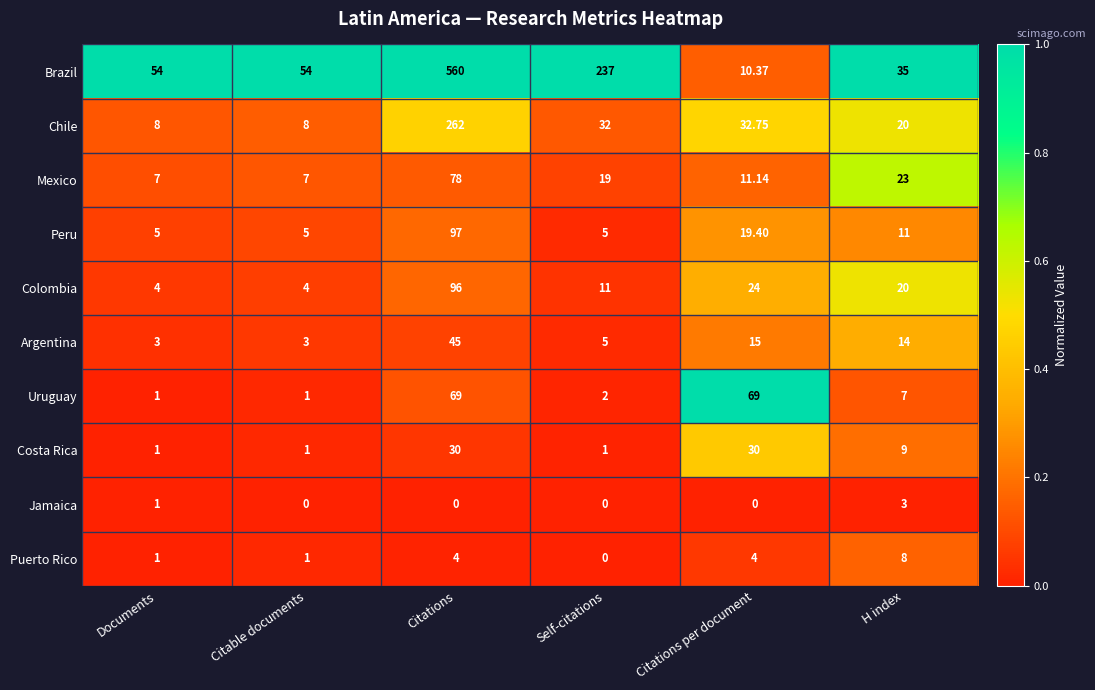

At which category is the sum across all series the highest?

Citations